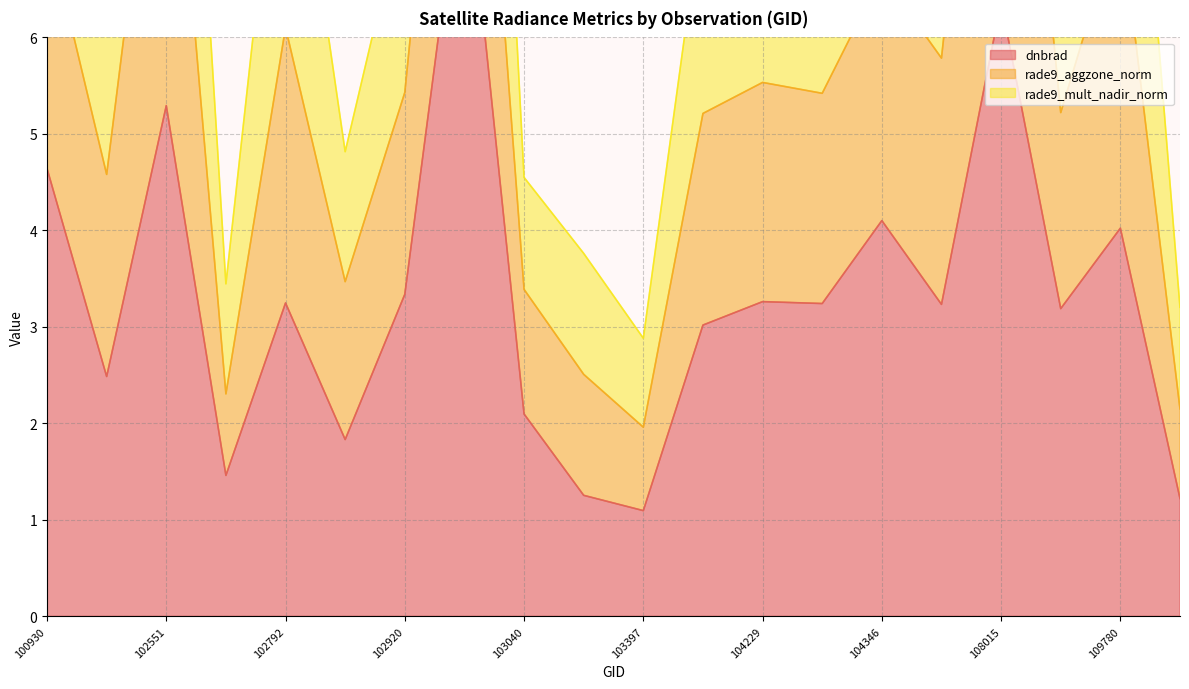

What is the maximum value for rade9_mult_nadir_norm?

16.4